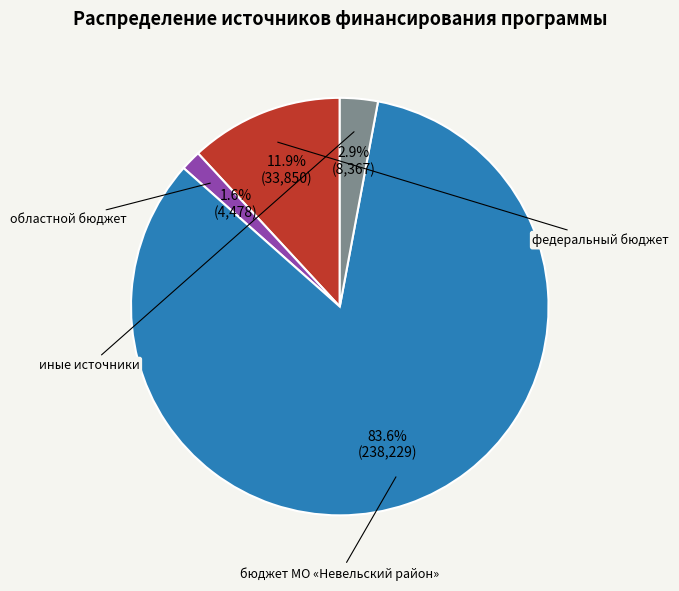

Count the number of slices in the pie.

4